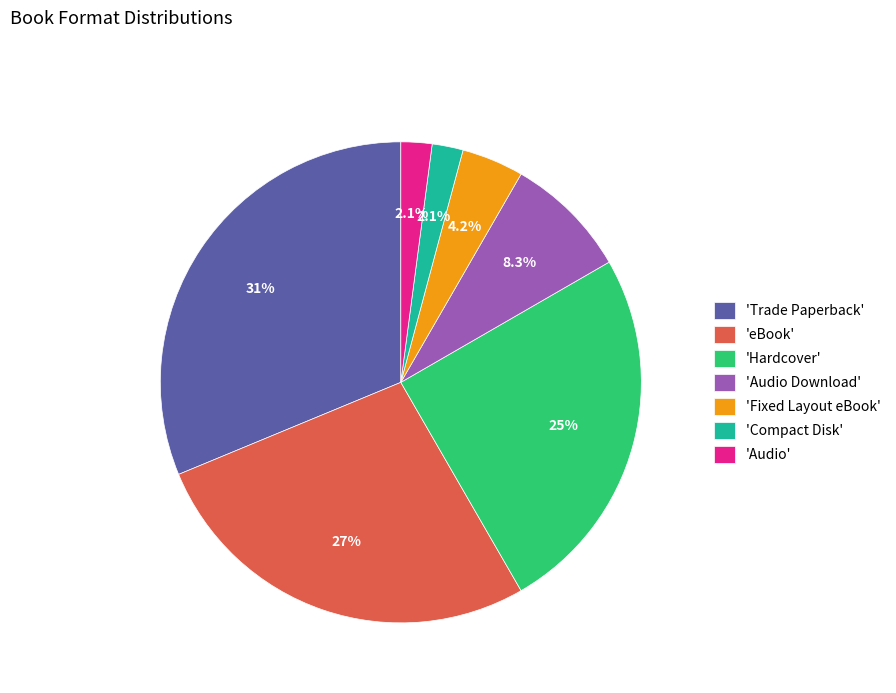

Which has a higher value, 'eBook' or 'Trade Paperback'?

'Trade Paperback'